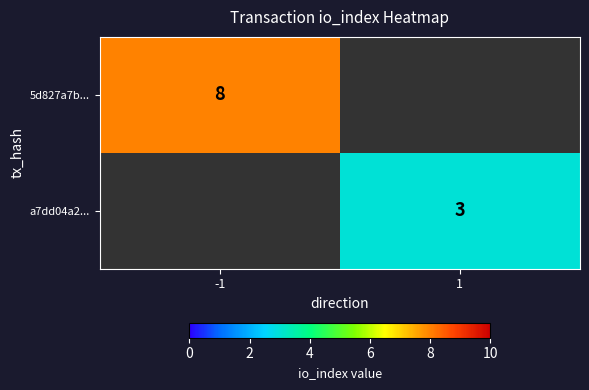

True or false: 5d827a7b... has a value of 8 at -1.

True